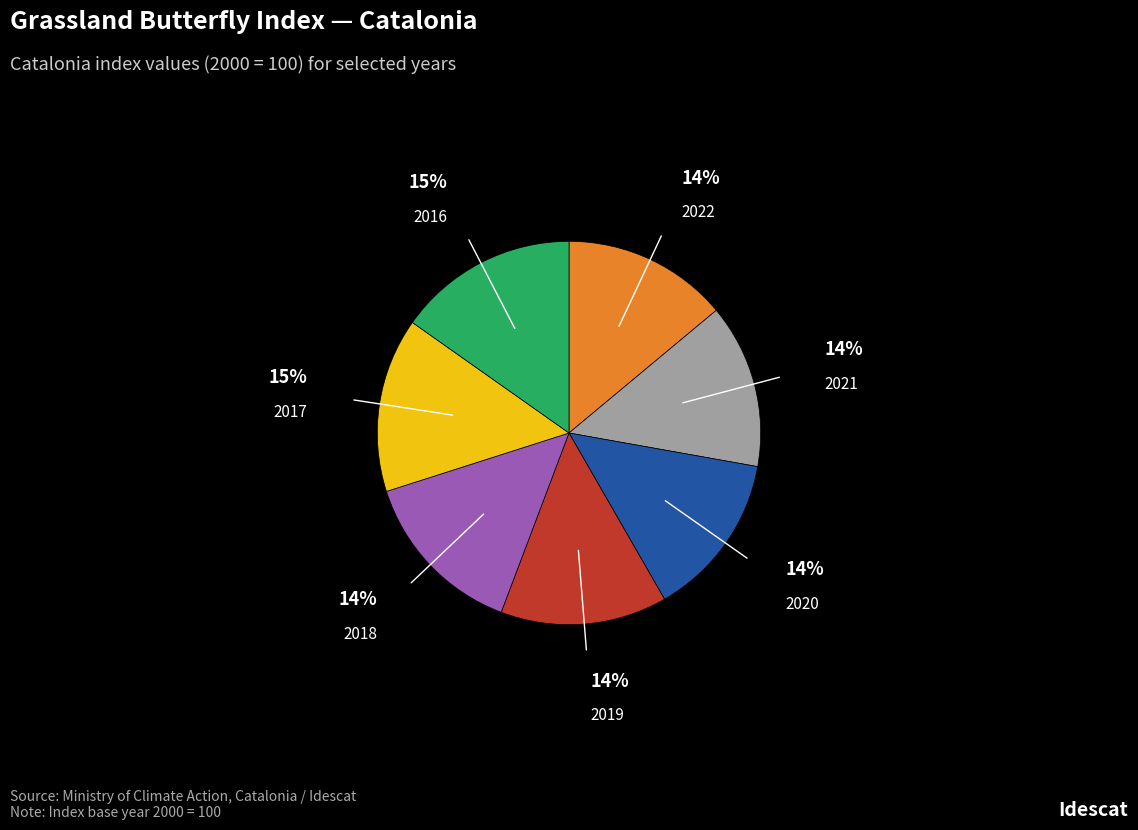

Is there any slice that represents more than half of the pie?

No